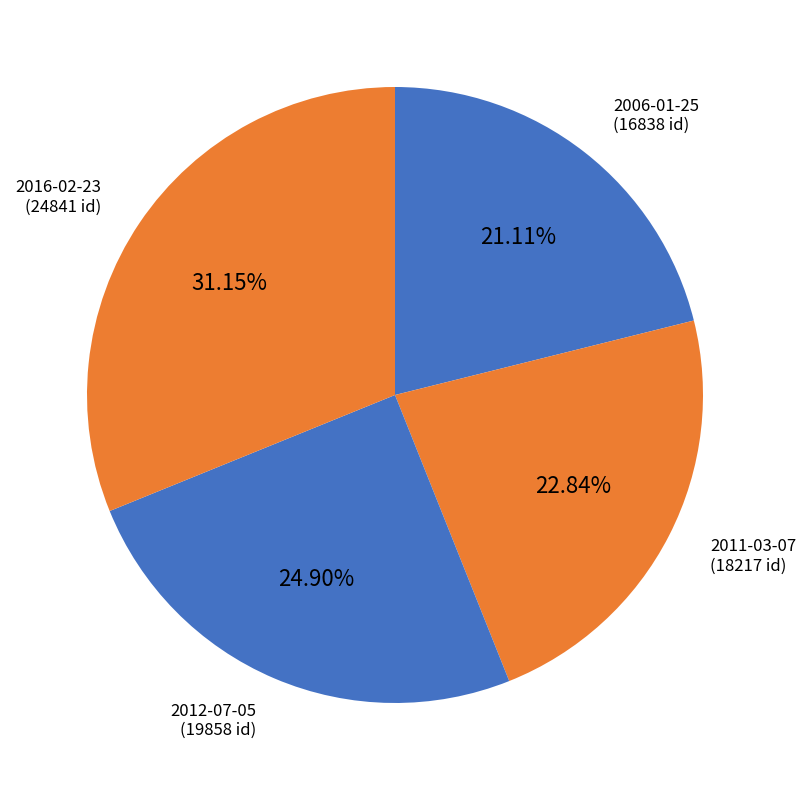

Which slice is the smallest?

2006-01-25